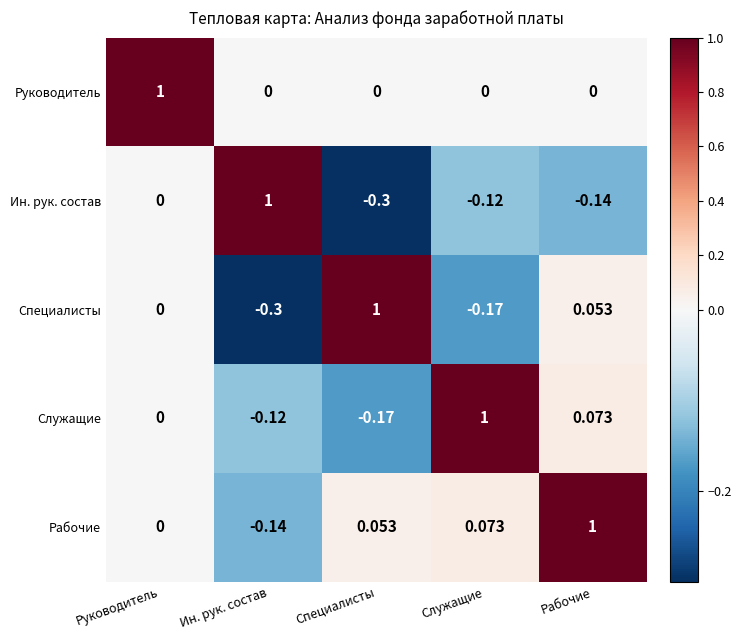

Which category has the highest value in the Руководитель series?

Руководитель